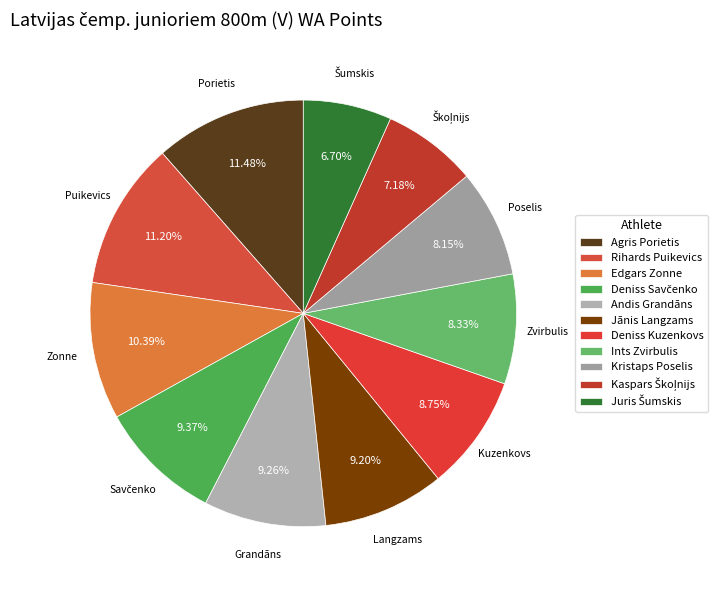

Is Jānis Langzams the majority of the pie?

No